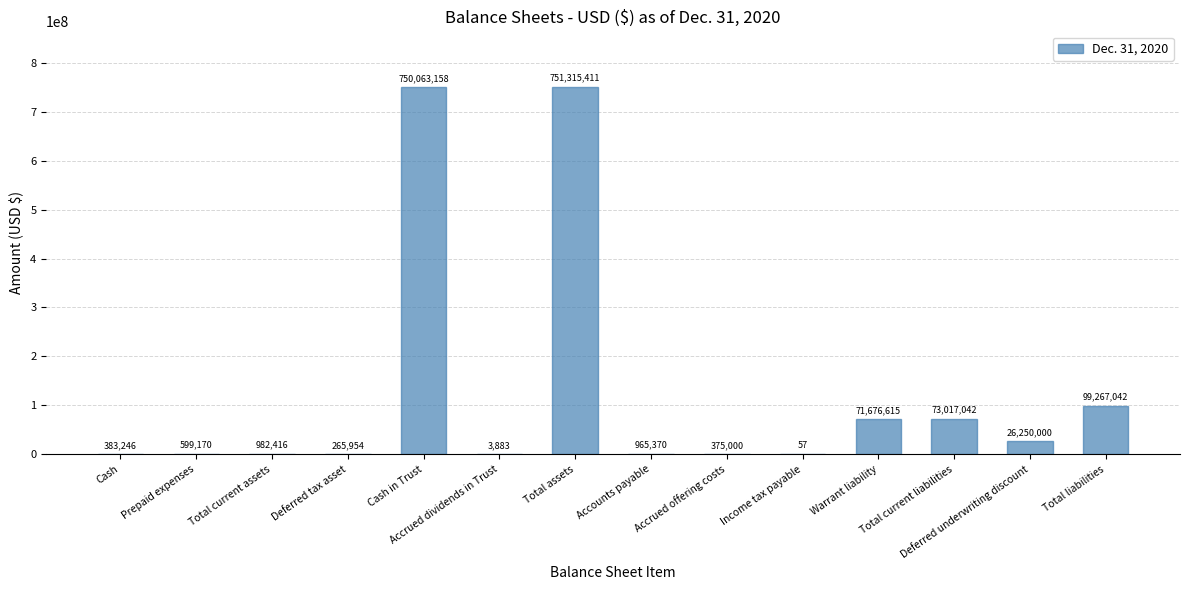

The chart shows a value of 982416 at Total current assets. True or false?

True